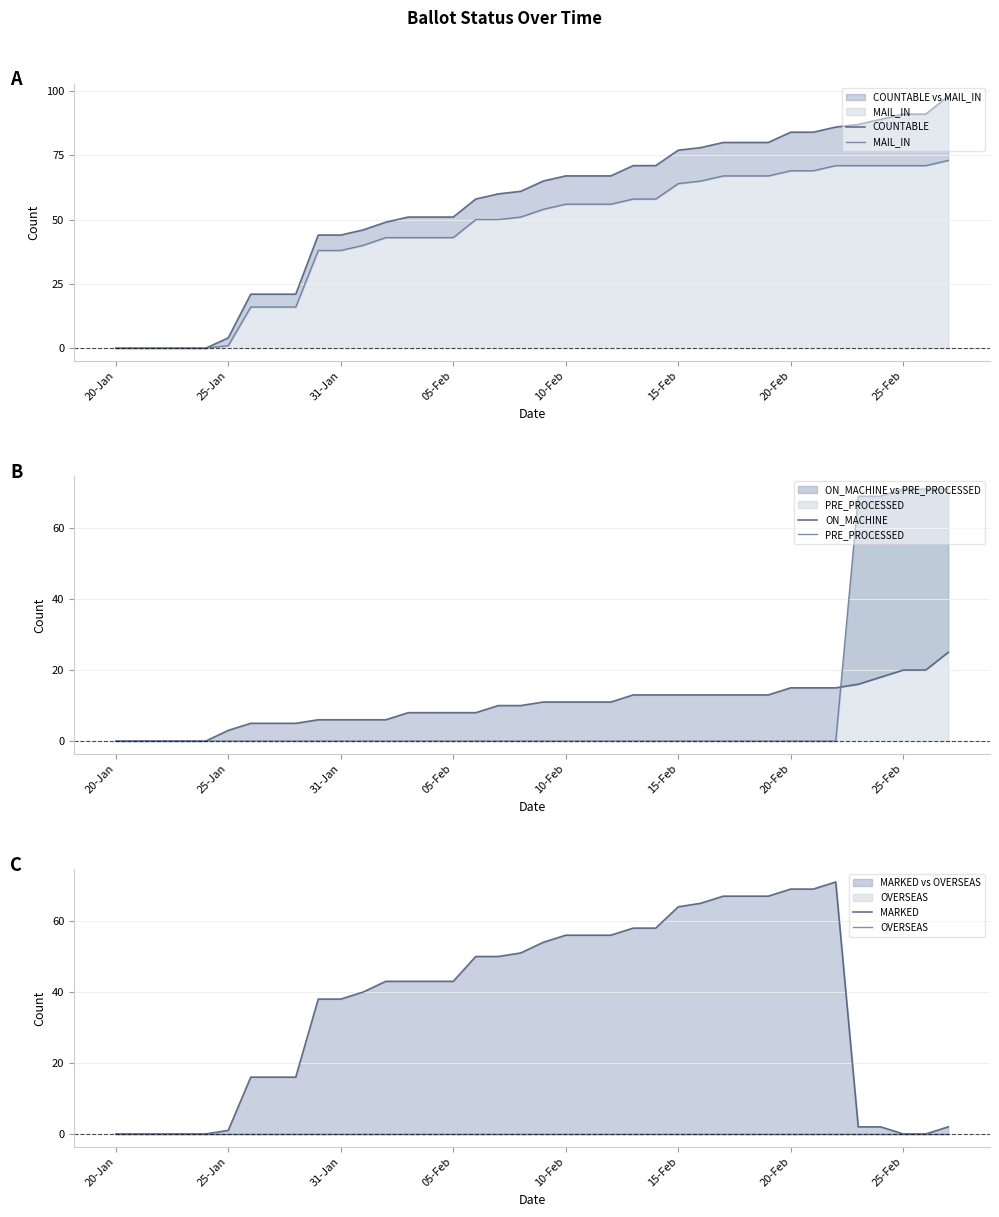

What is the difference between the second highest and minimum values in the MAIL_IN series?

71